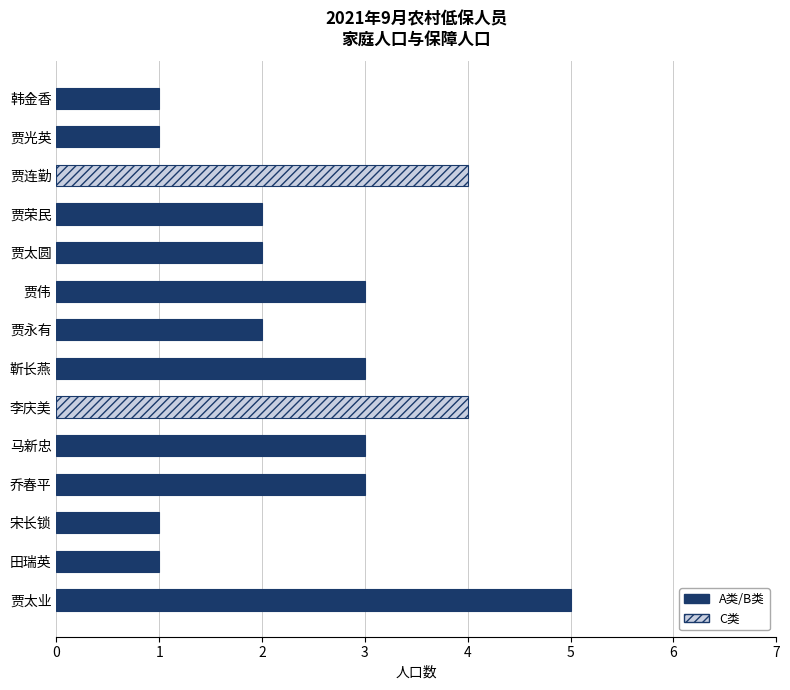

True or false: the data shows 2 at 李庆美.

False